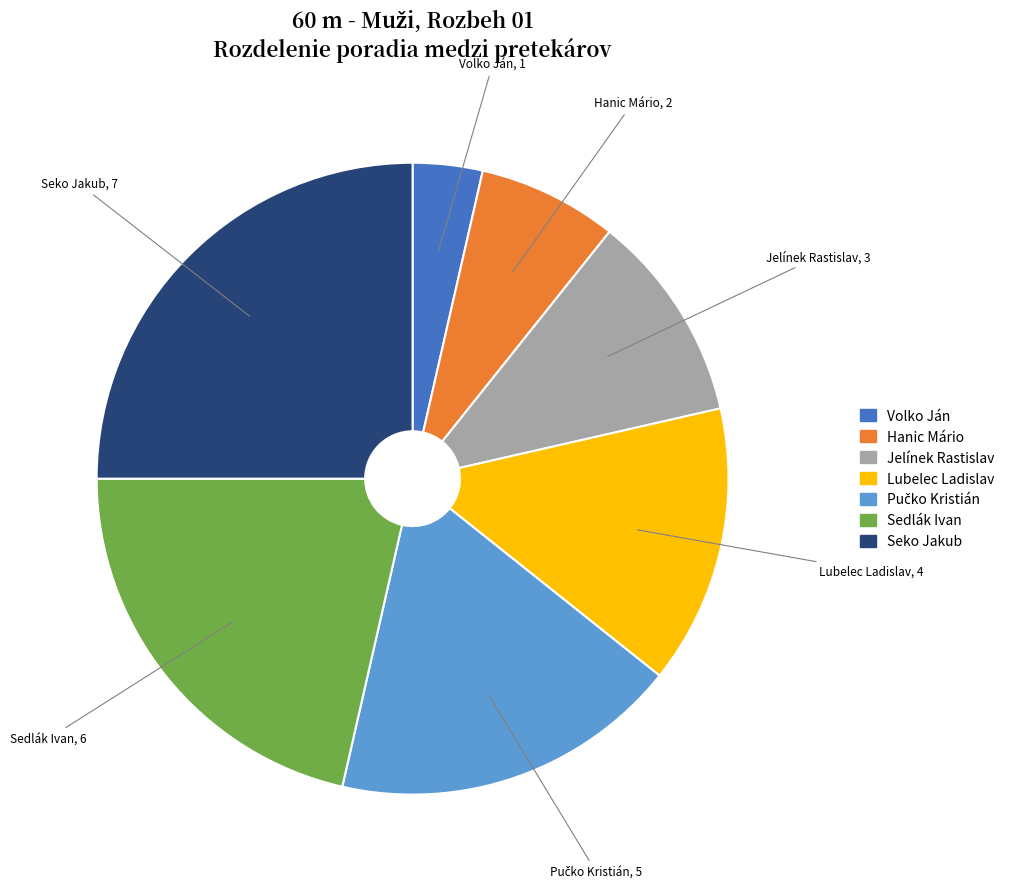

Which has a higher value, Jelínek Rastislav or Sedlák Ivan?

Sedlák Ivan